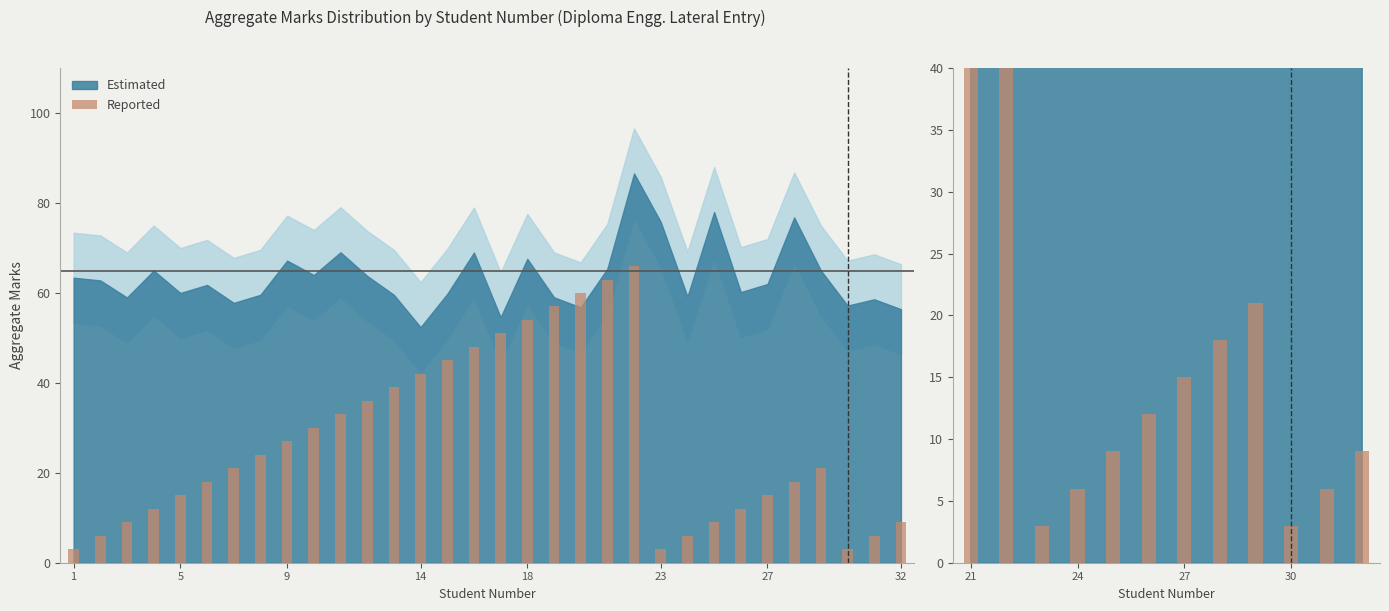

What is the value of the 8th bar from the left?

18